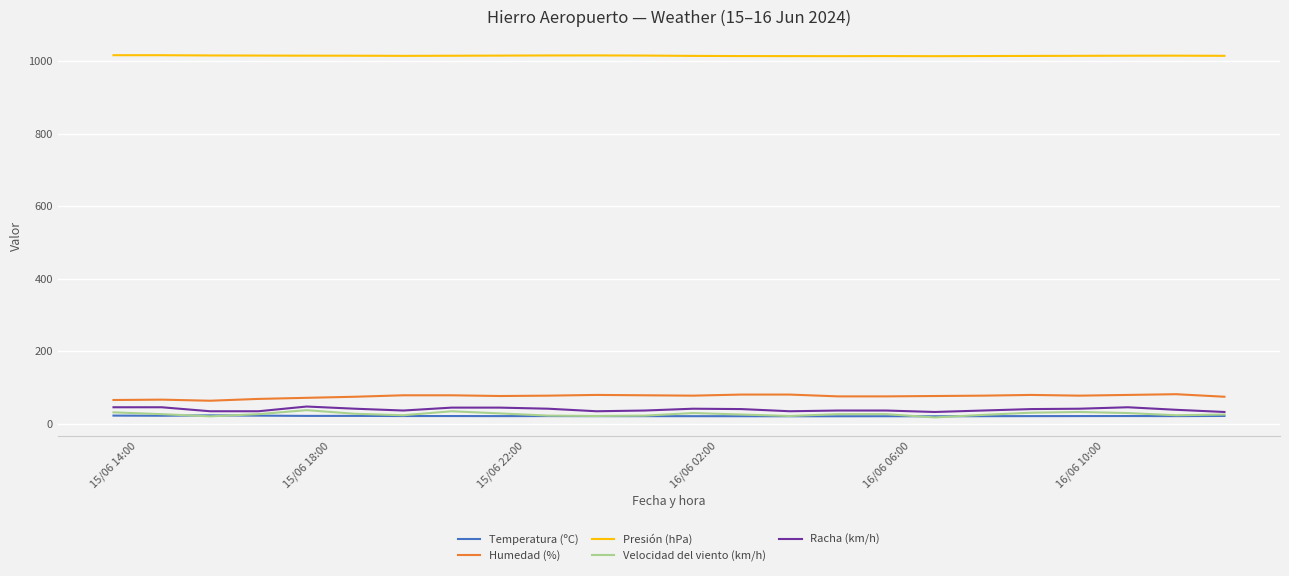

What is the minimum value for Humedad (%)?

64.0